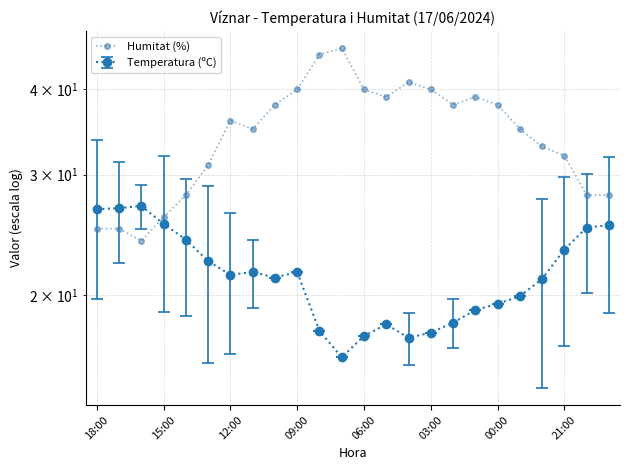

What position from the left is 16?

17